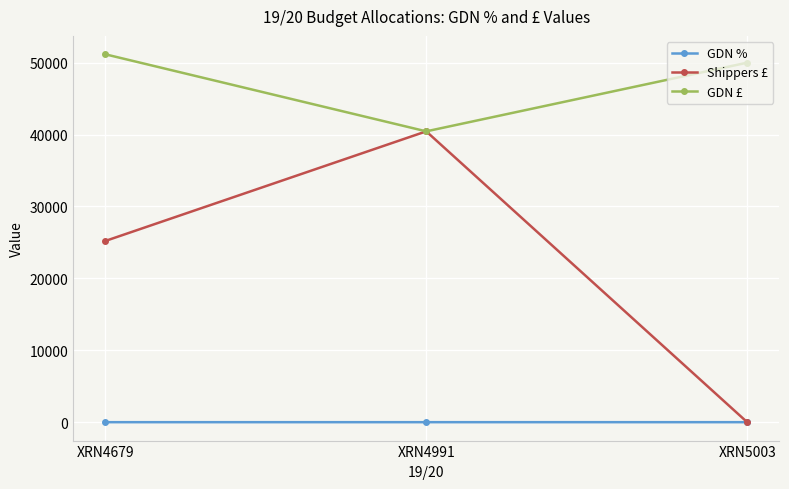

Rank the series by their average value, from lowest to highest.

GDN %, Shippers £, GDN £